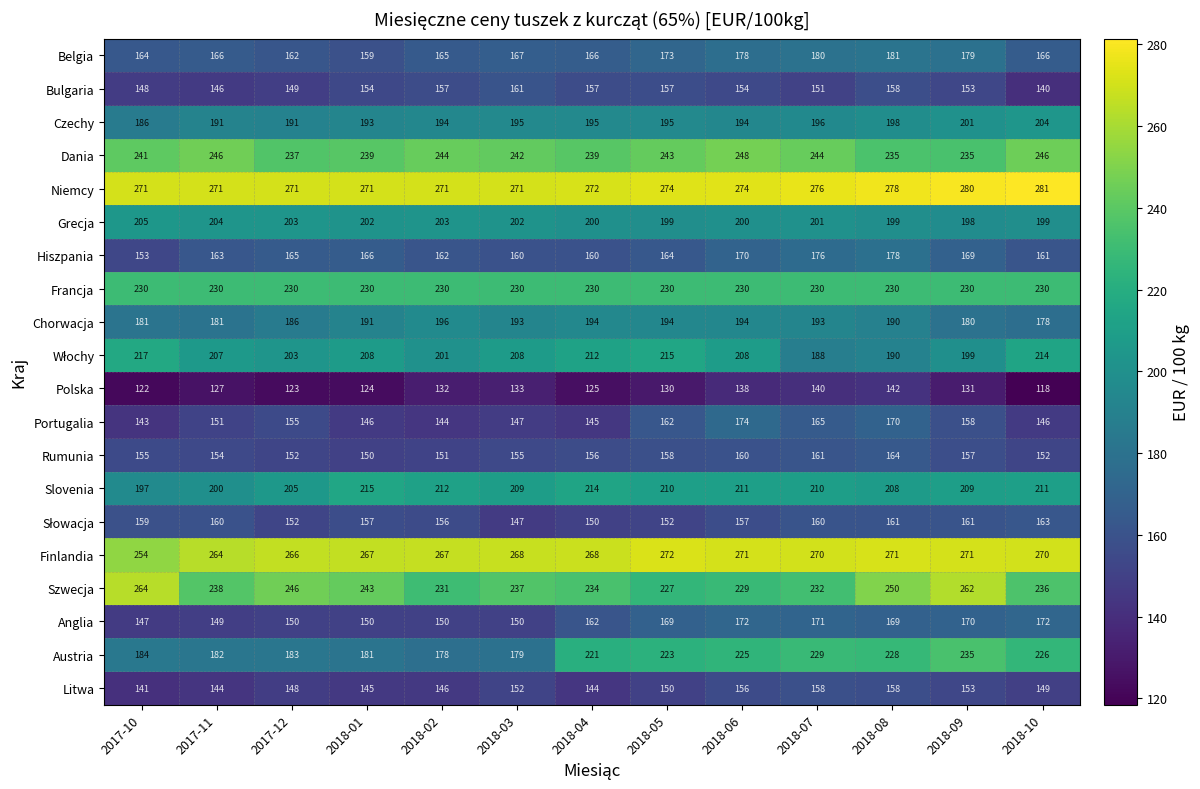

What is the difference between the highest and lowest values at 2018-08?

136